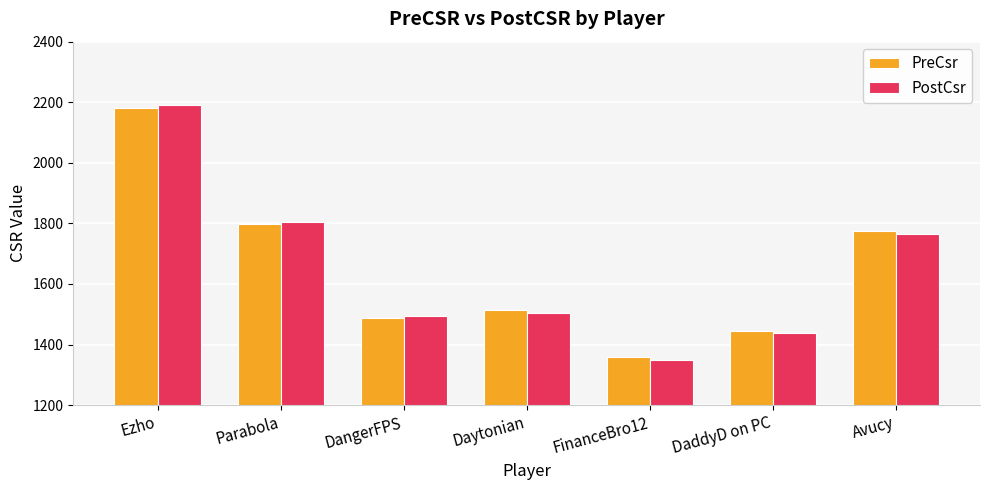

What is the difference between the maximum and second lowest values in the PostCsr series?

753